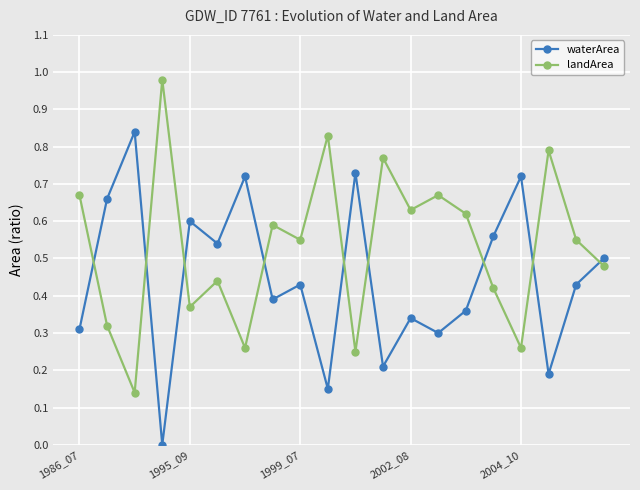

True or false: landArea has more than 1 points higher than both neighbors.

True